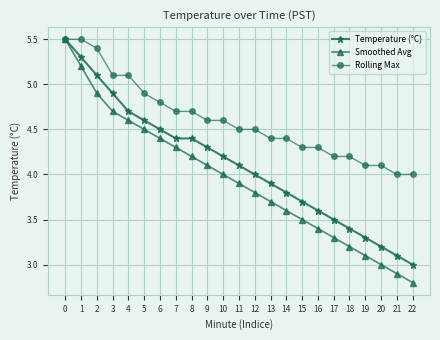

Count the number of categories in the chart.

23